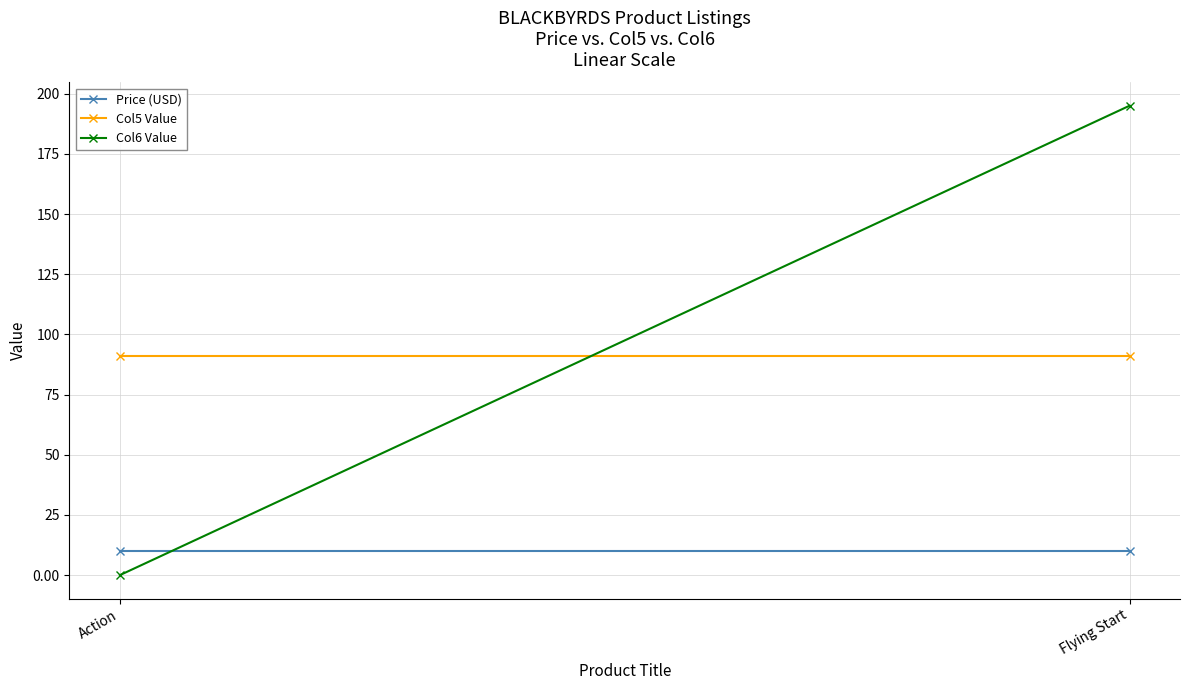

Which series has the largest total across all categories?

Col6 Value